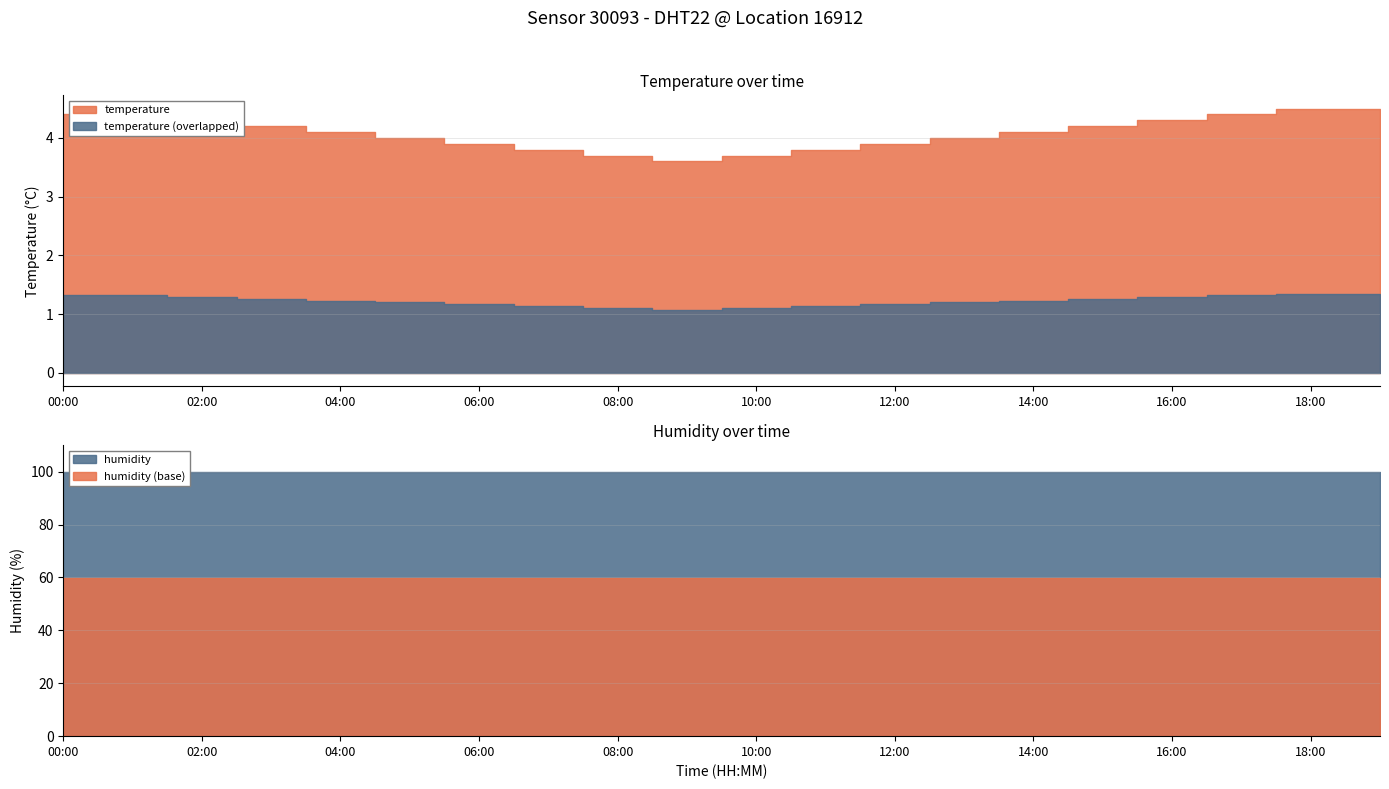

How many data points in temperature are less than 4?

7